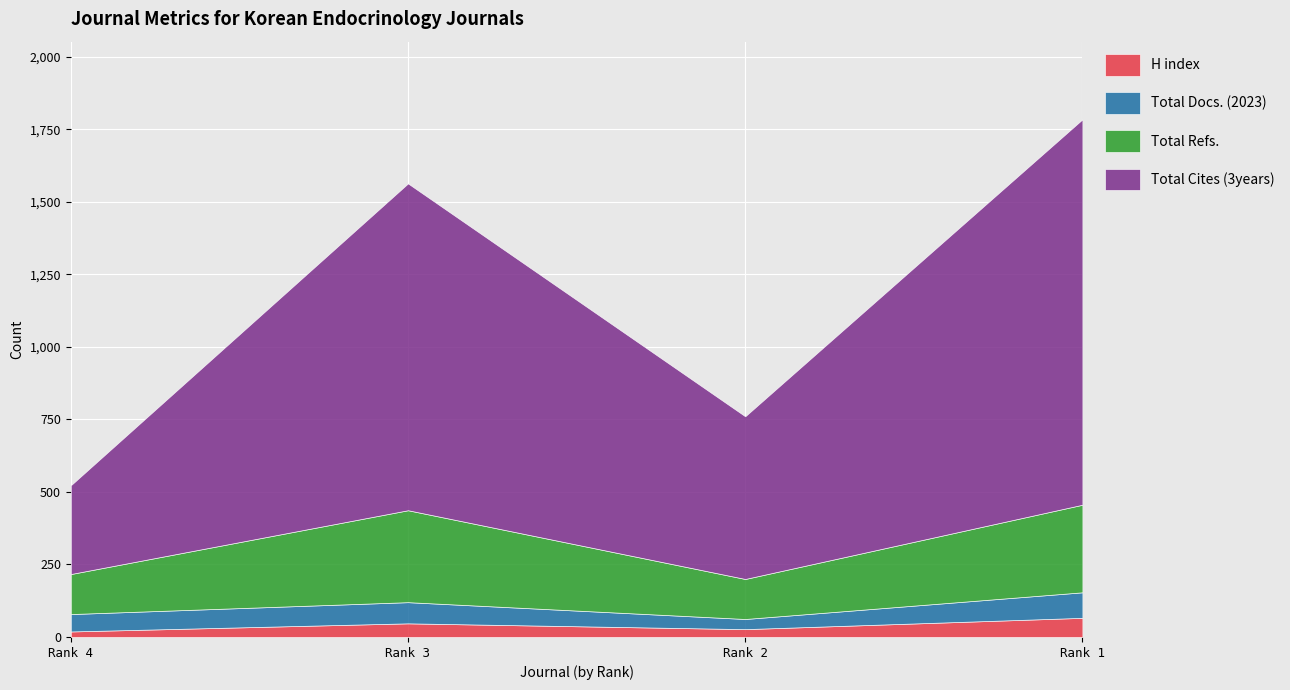

Count the number of data series in this chart.

4